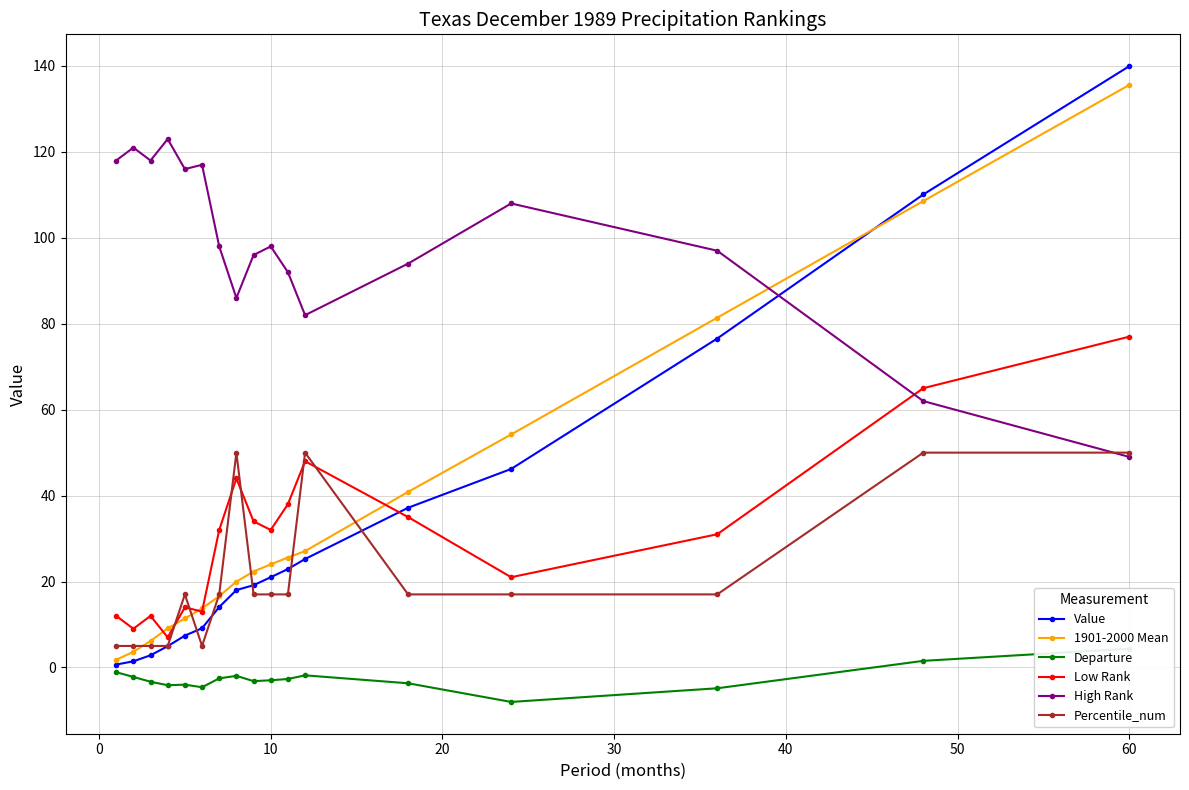

How many lines are shown in the chart?

6